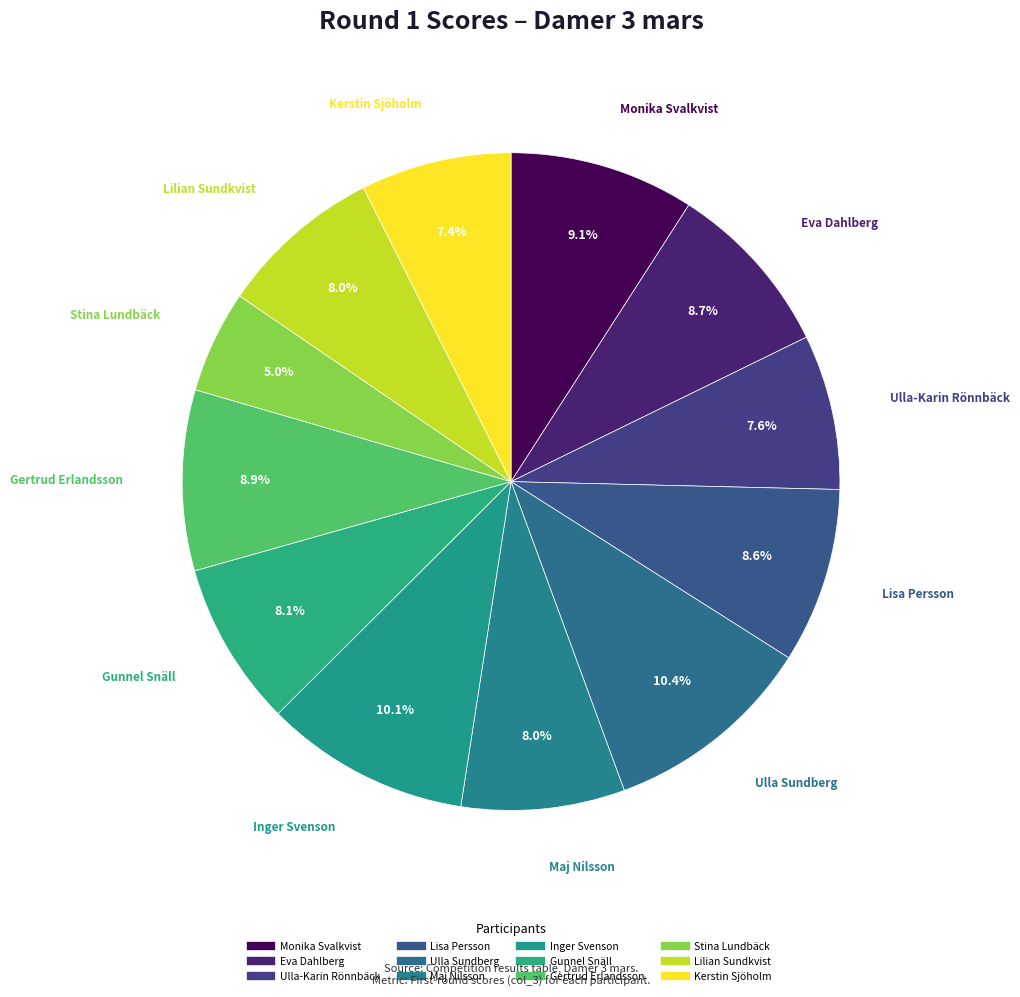

What portion of the pie excludes Lisa Persson?

91.4%